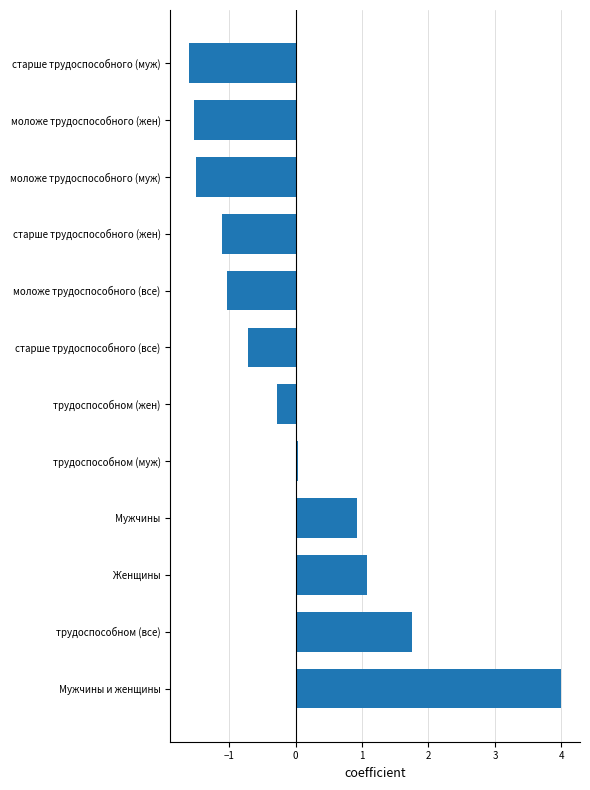

The chart shows a value of -0.3 at трудоспособном (жен). True or false?

True